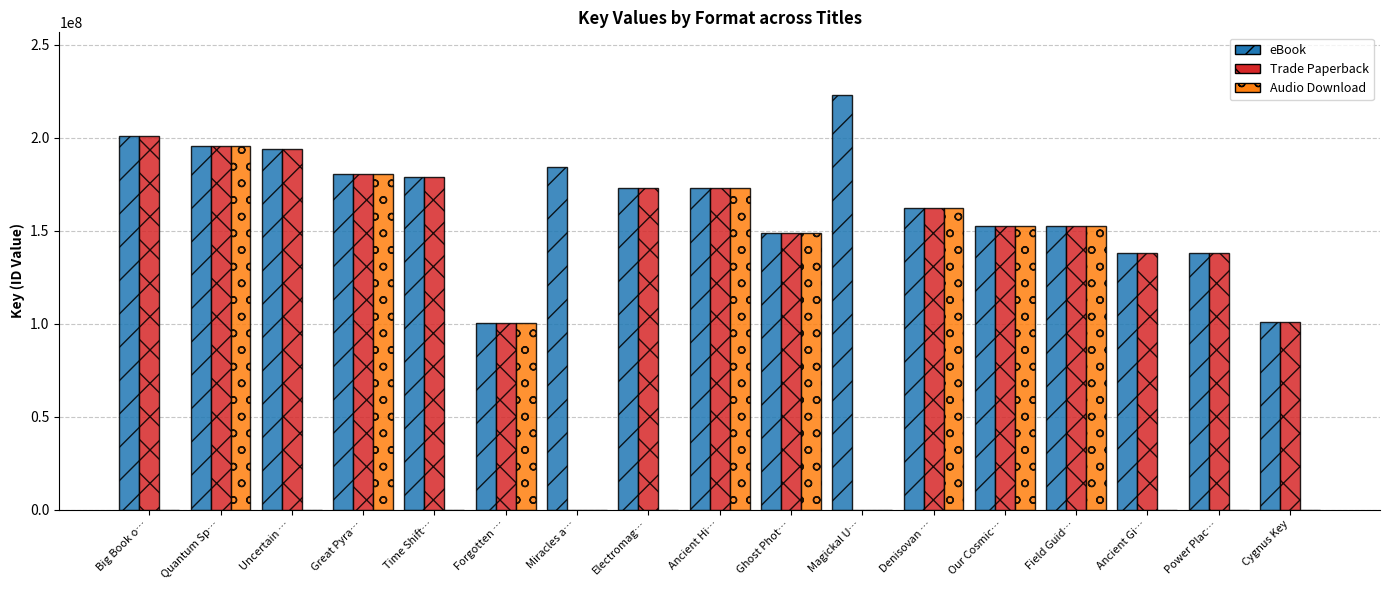

What is the total value across all series at Miracles a…?

184000183